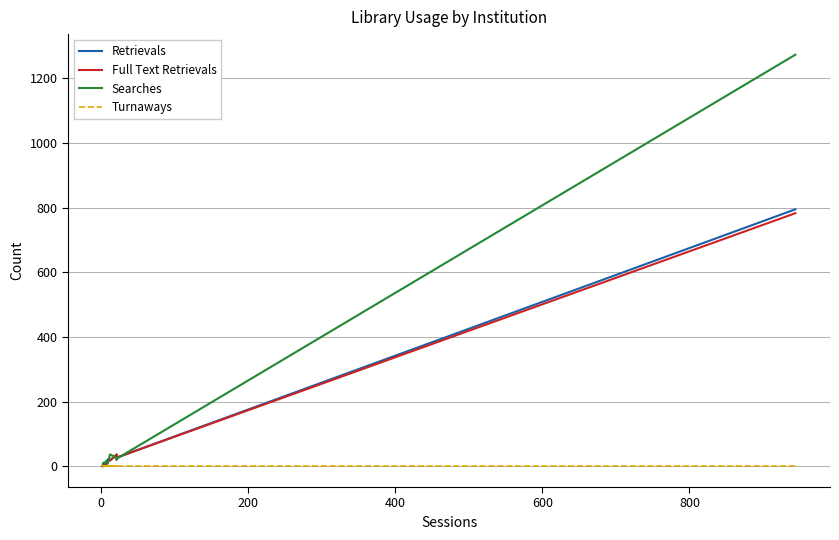

Is this an area chart (filled region under the line)?

No